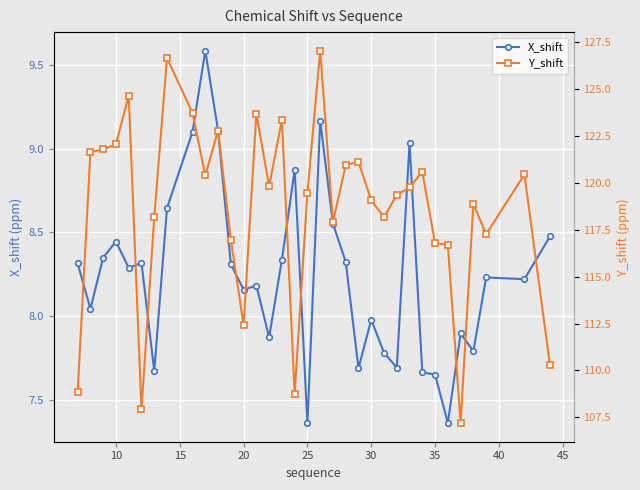

What are all the series names shown in the legend?

X_shift, Y_shift